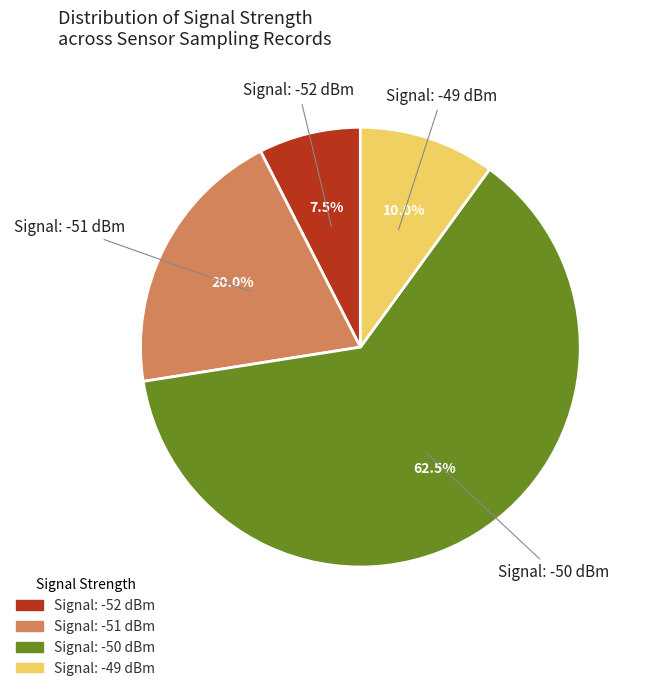

What is the total percentage of Signal: -52 dBm and Signal: -51 dBm?

27.5%